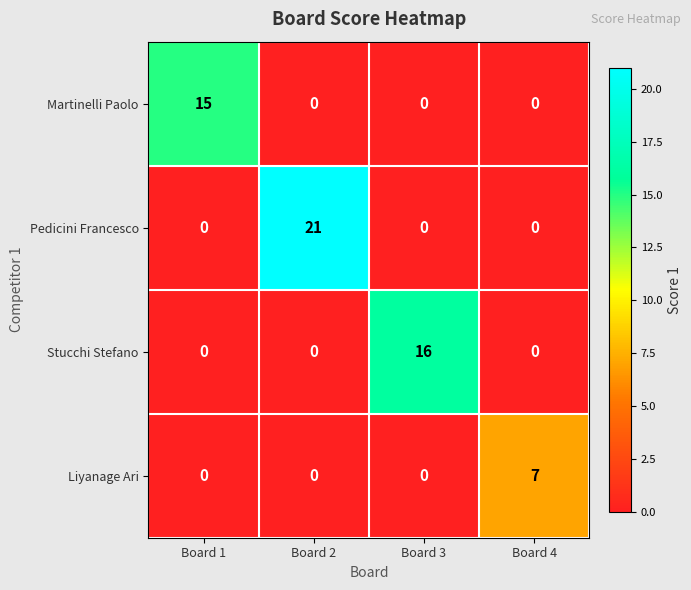

What is the greatest value displayed?

21